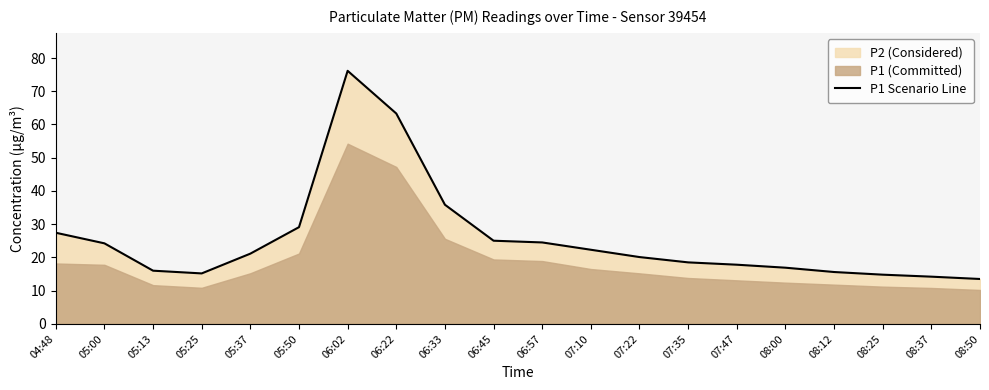

Reading right to left, extract all data points from this chart.

08:50=13.5	08:37=14.2	08:25=14.8	08:12=15.6	08:00=16.9	07:47=17.8	07:35=18.5	07:22=20.1	07:10=22.3	06:57=24.5	06:45=25.0	06:33=35.9	06:22=63.3	06:02=76.2	05:50=29.1	05:37=21.1	05:25=15.2	05:13=16.0	05:00=24.2	04:48=27.4